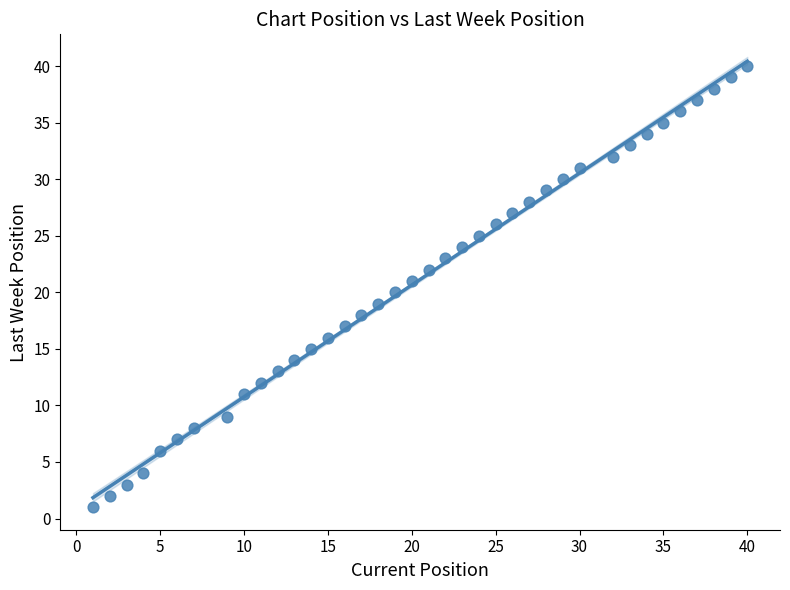

What is the range of X values (max minus min)?

39